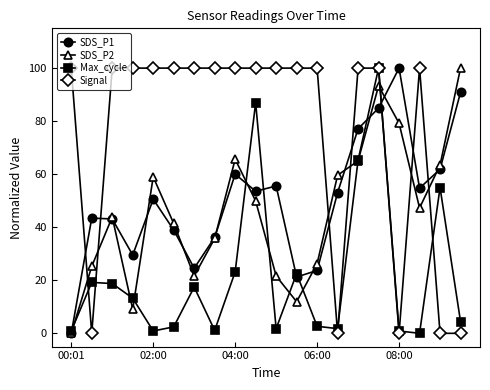

True or false: Signal and SDS_P1 intersect in this chart.

True